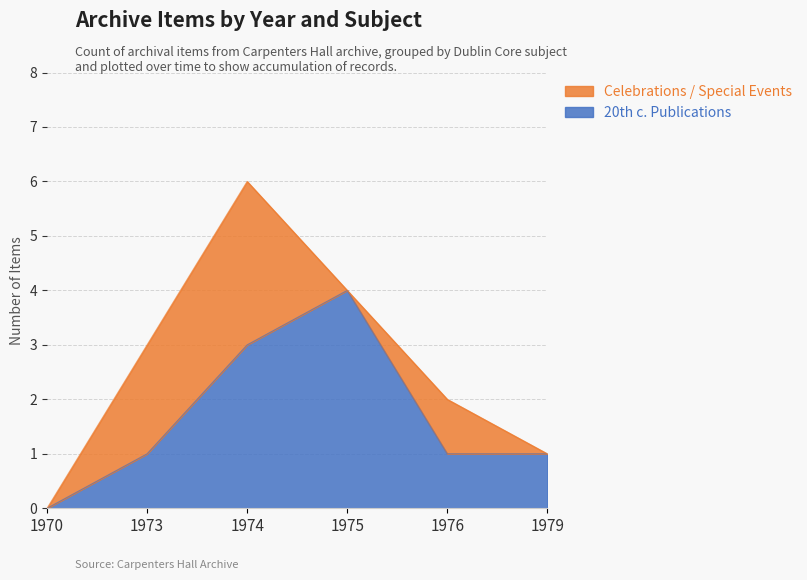

At which label does 20th c. Publications reach its minimum?

1970